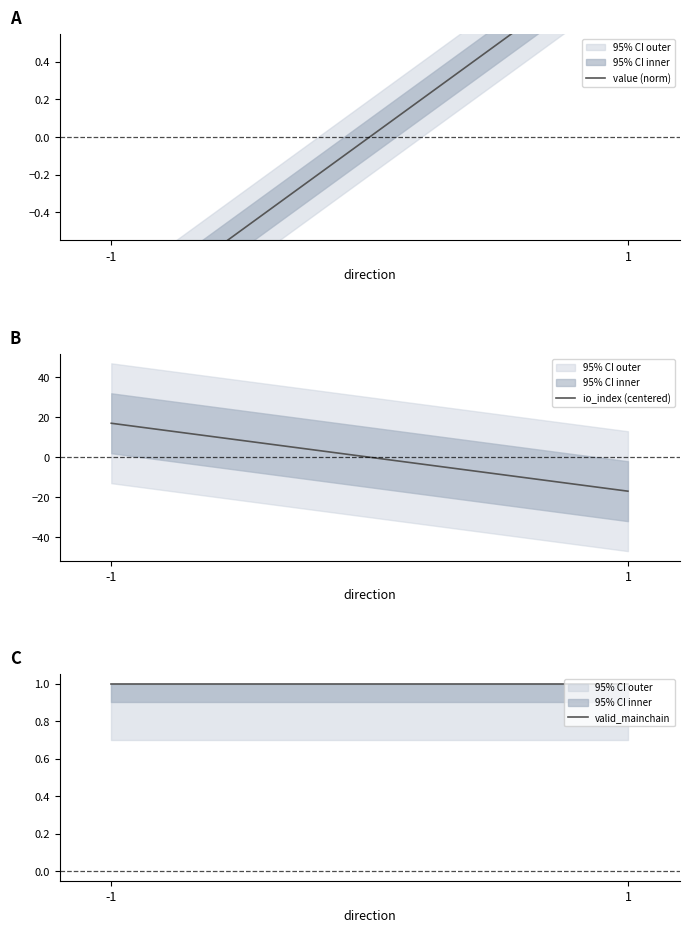

Read the valid_mainchain value at -1.

1.0